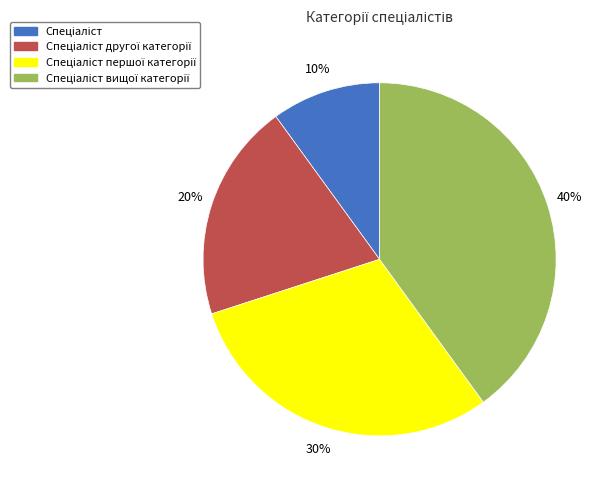

Is there a majority slice in this chart?

No